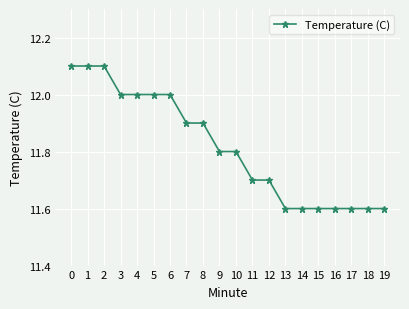

Reading left to right, list all the values displayed in this chart.

0=12.1	1=12.1	2=12.1	3=12.0	4=12.0	5=12.0	6=12.0	7=11.9	8=11.9	9=11.8	10=11.8	11=11.7	12=11.7	13=11.6	14=11.6	15=11.6	16=11.6	17=11.6	18=11.6	19=11.6